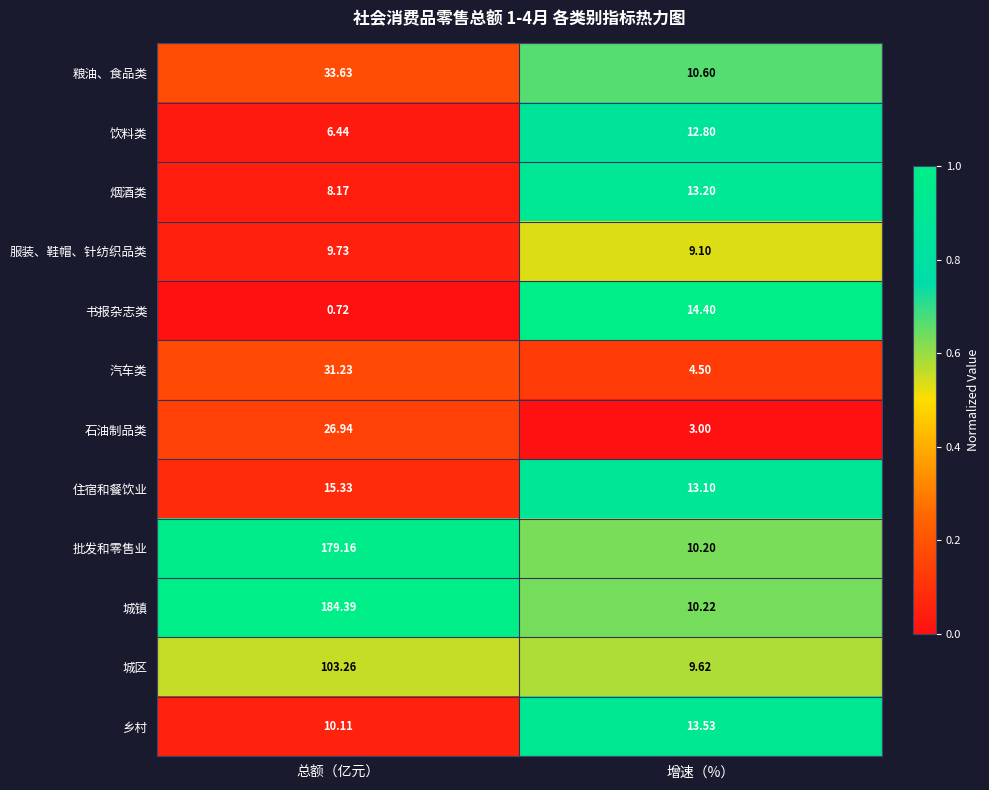

List the series in order of their peak value, lowest first.

服装、鞋帽、针纺织品类, 饮料类, 烟酒类, 乡村, 书报杂志类, 住宿和餐饮业, 石油制品类, 汽车类, 粮油、食品类, 城区, 批发和零售业, 城镇